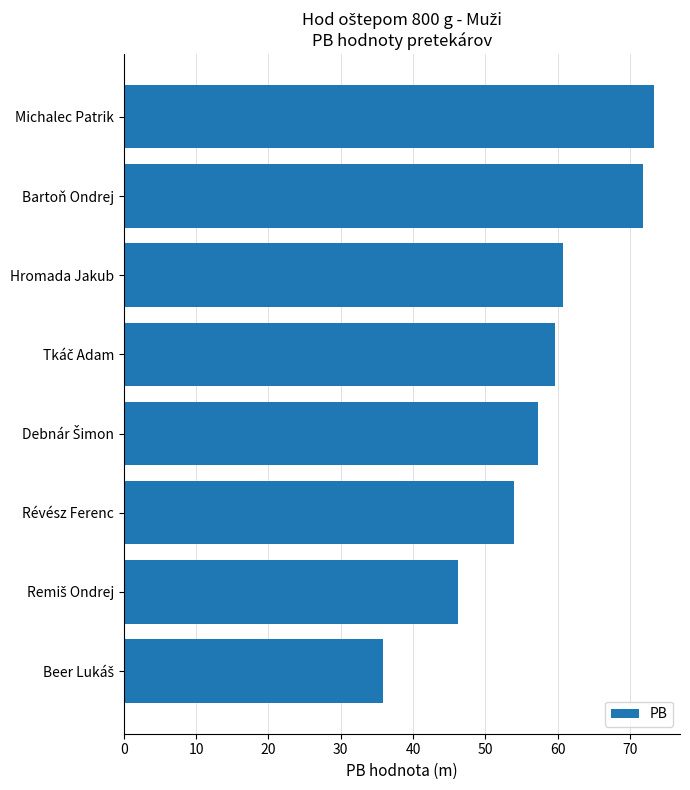

What is the greatest value displayed?

73.2